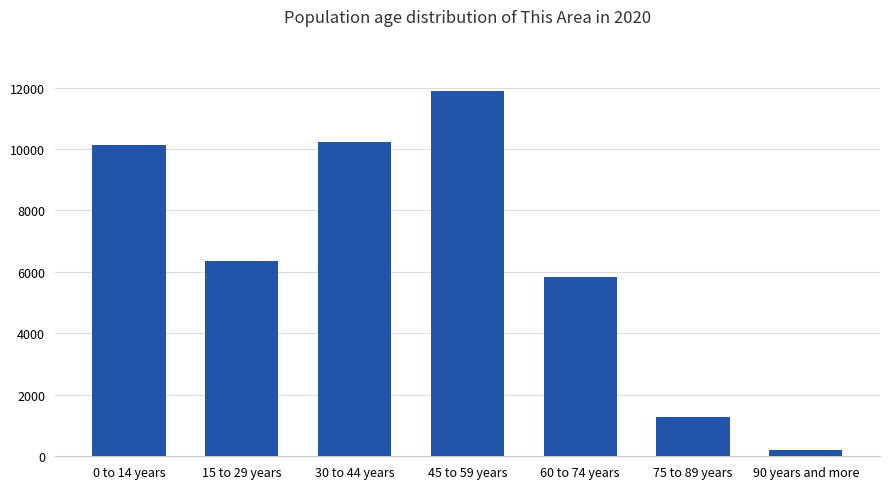

True or false: the data shows 6258 at 0 to 14 years.

False